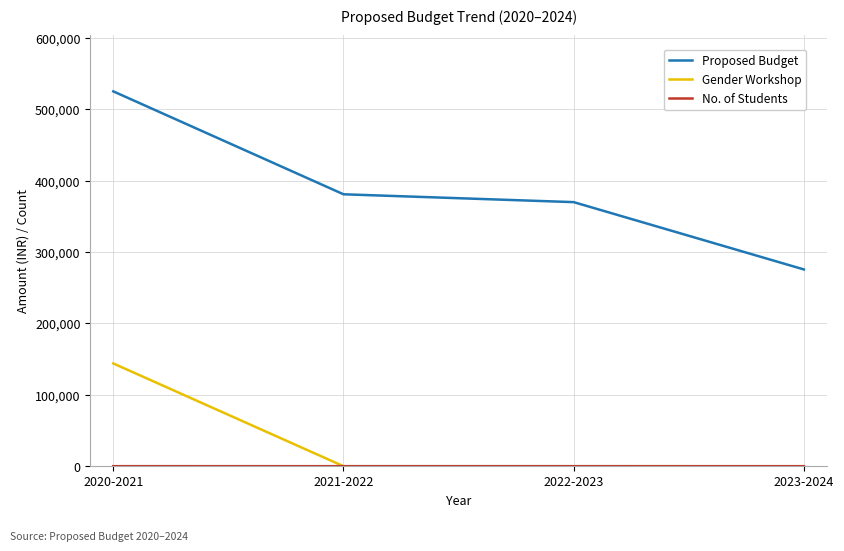

At which label does Proposed Budget reach its minimum?

2023-2024